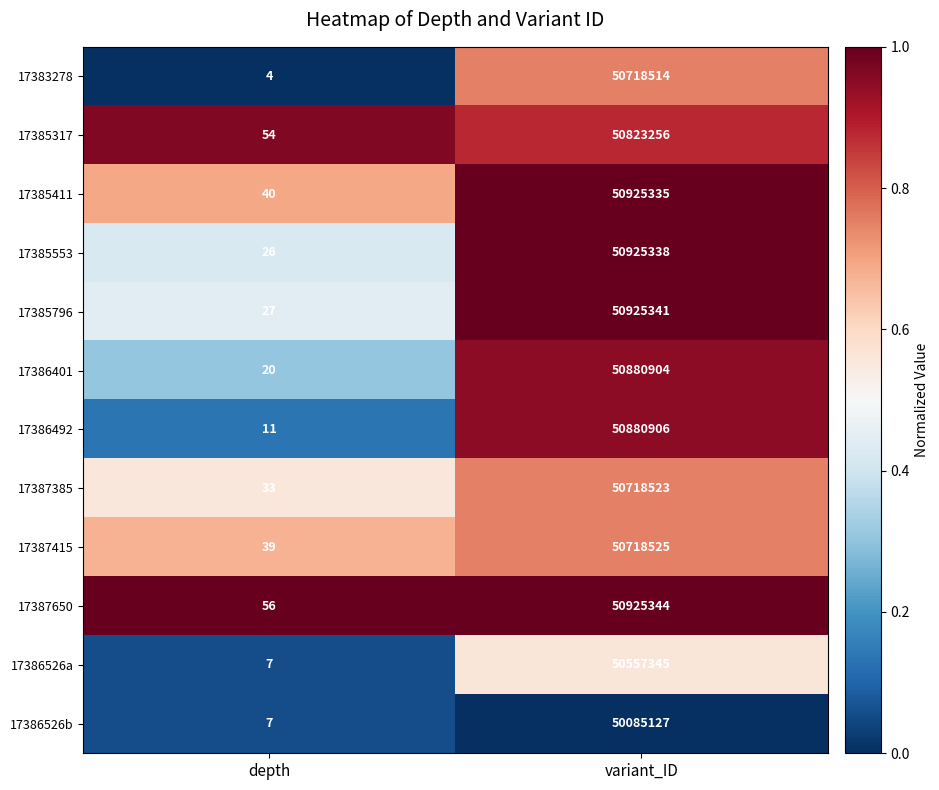

The 17386526b series shows 7 at depth. True or false?

True